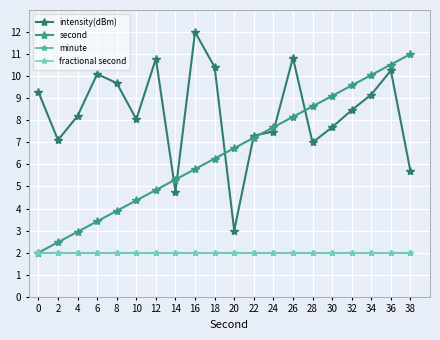

True or false: second and intensity(dBm) intersect in this chart.

True